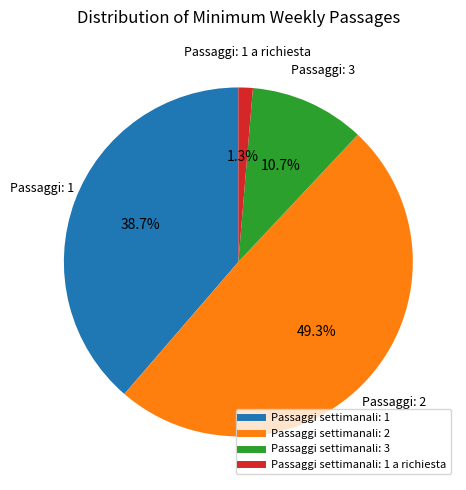

Is there any slice that represents more than half of the pie?

No